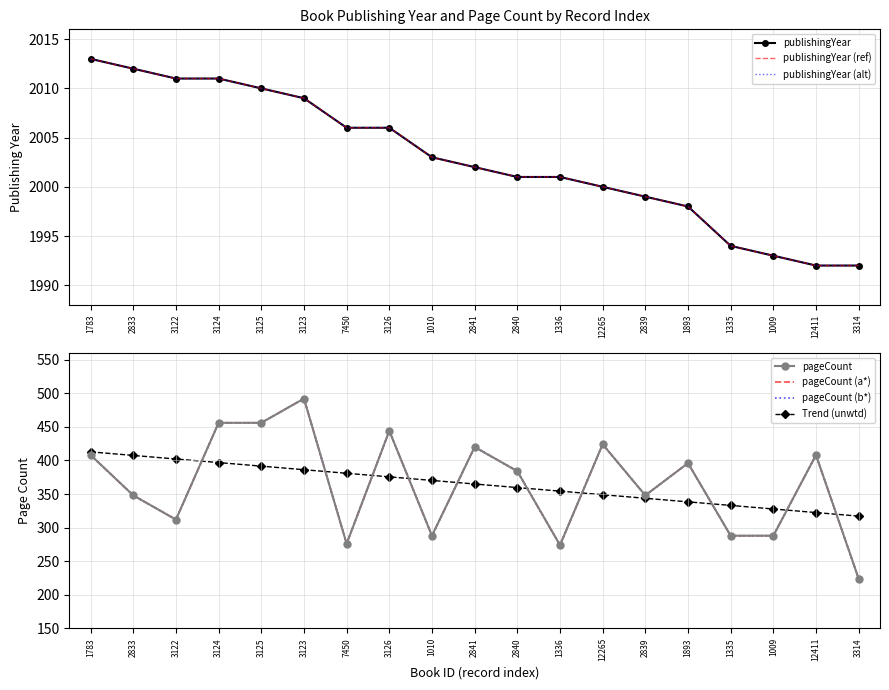

What is the value of the pageCount point at the 14th from the left?

348